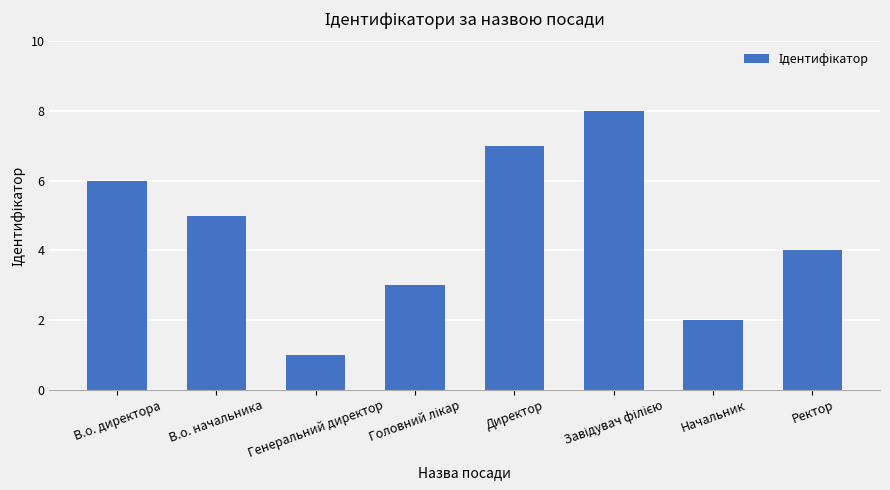

How many values are between 3 and 7?

5